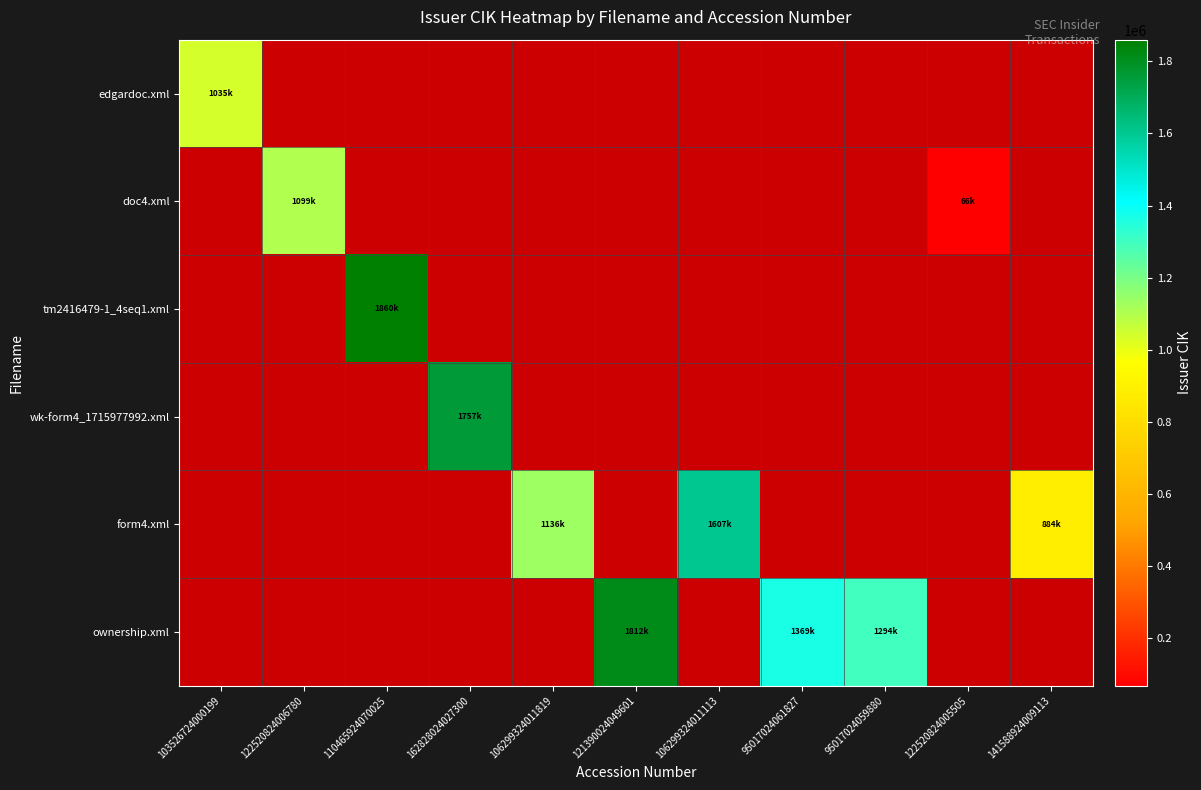

Count the number of data series in this chart.

6